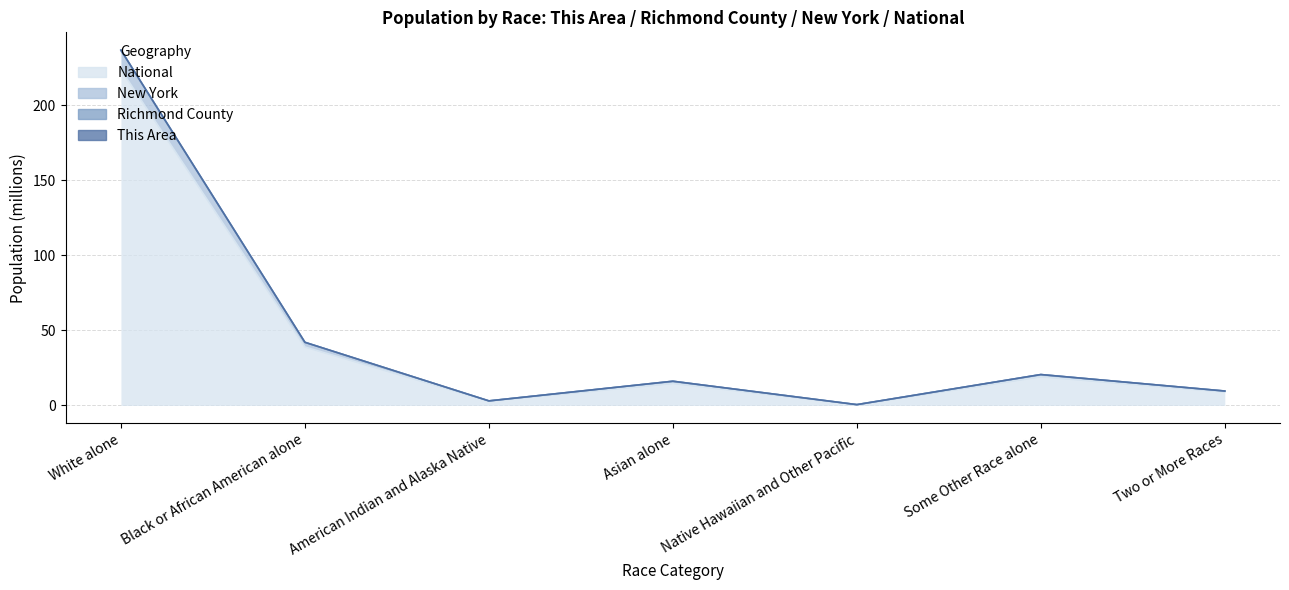

True or false: National and Richmond County cross at least once.

False